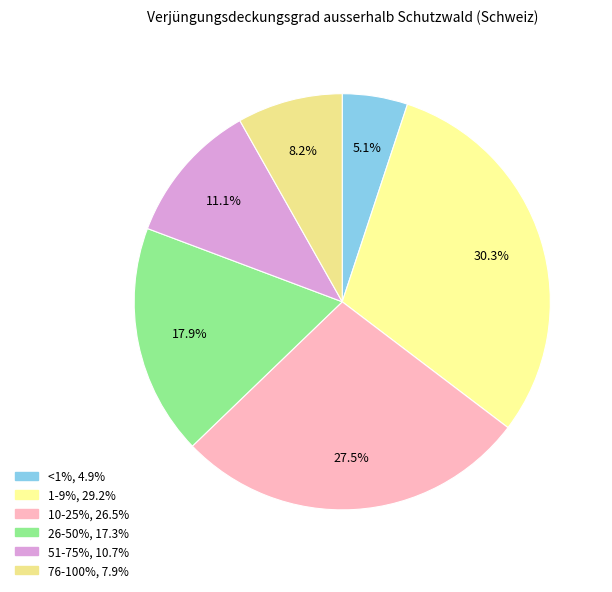

What percentage is NOT represented by 51-75%?

88.9%